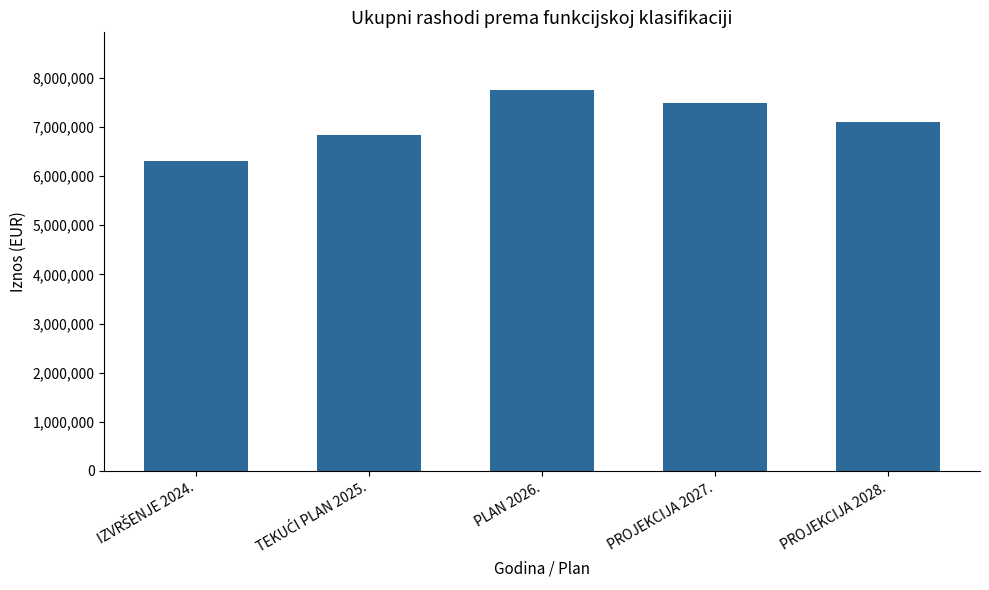

What is the label of the 4th bar from the left?

PROJEKCIJA 2027.